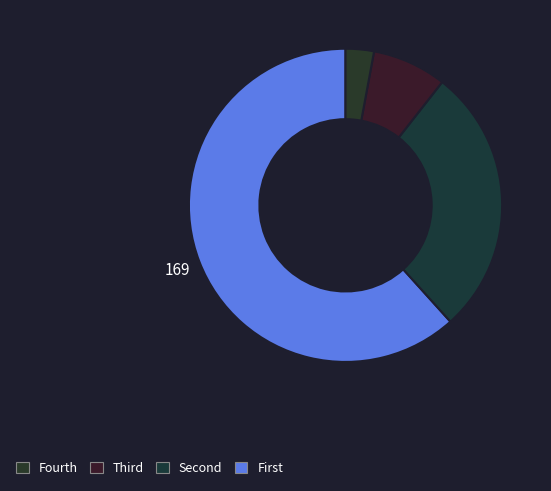

To the nearest percent, what is the difference between the largest and smallest slice percentages?

59%